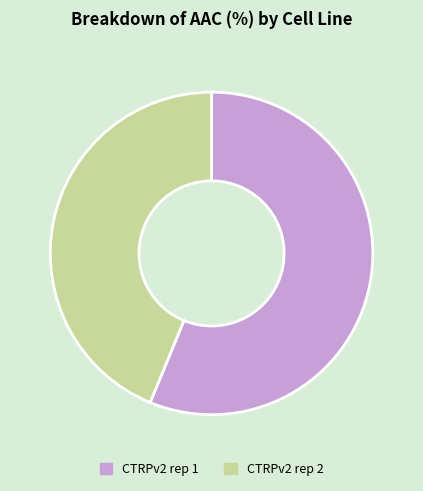

Is it true that CTRPv2 rep 2 is 44% of the pie?

True